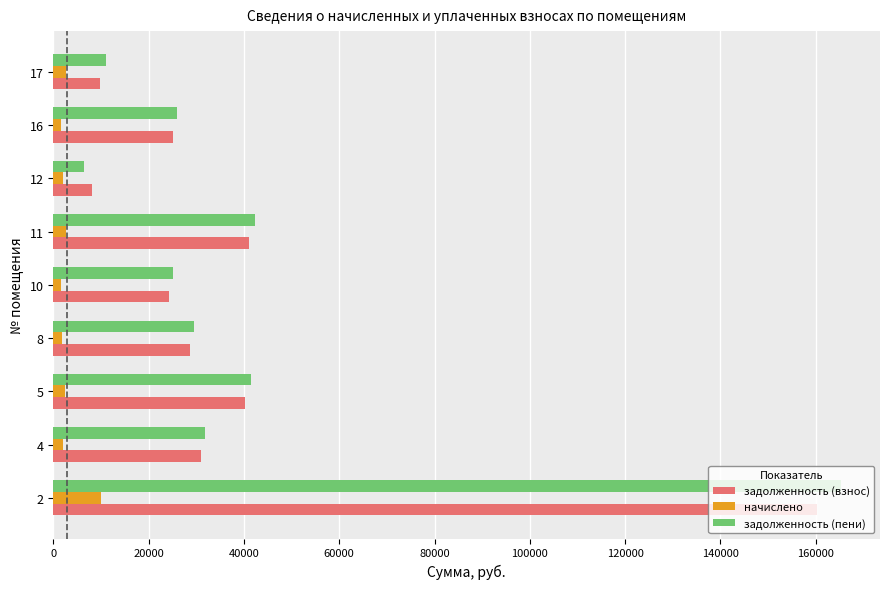

What is the highest value of the задолженность (взнос) series?

160156.5